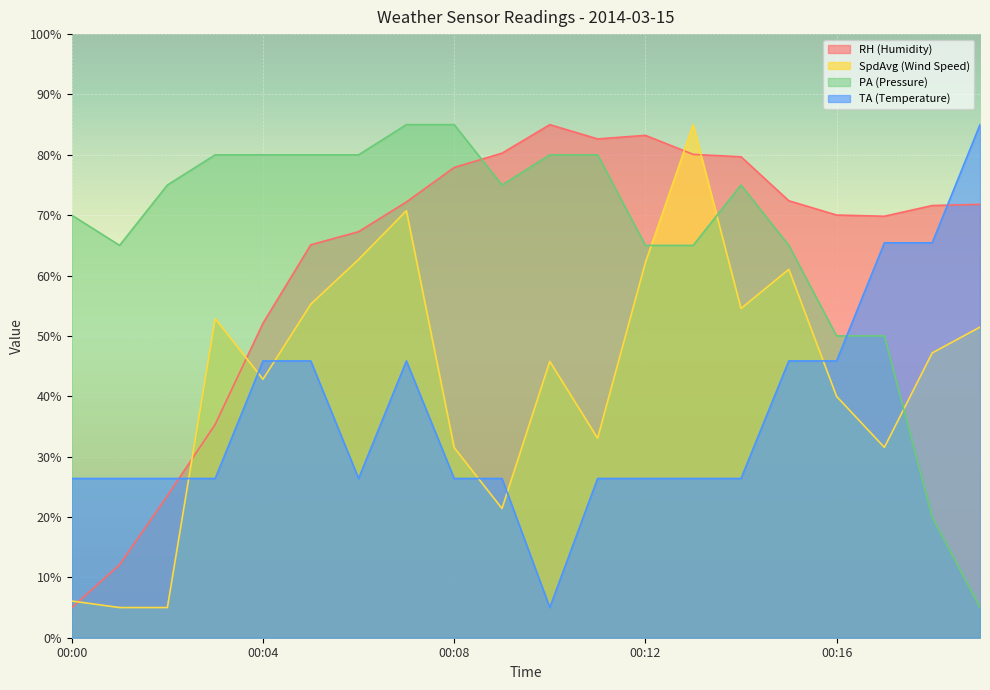

How many times do TA (Temperature) and PA (Pressure) cross each other?

1